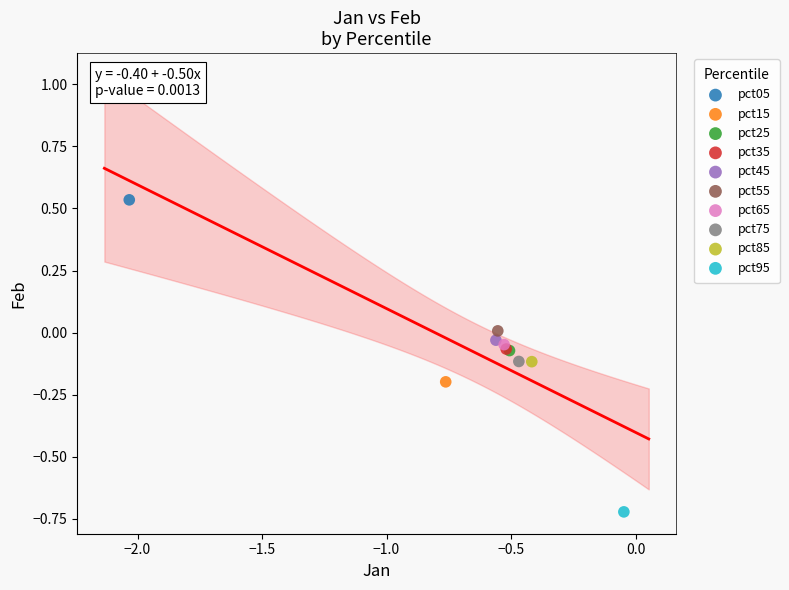

Which series reaches the maximum Y coordinate?

pct05